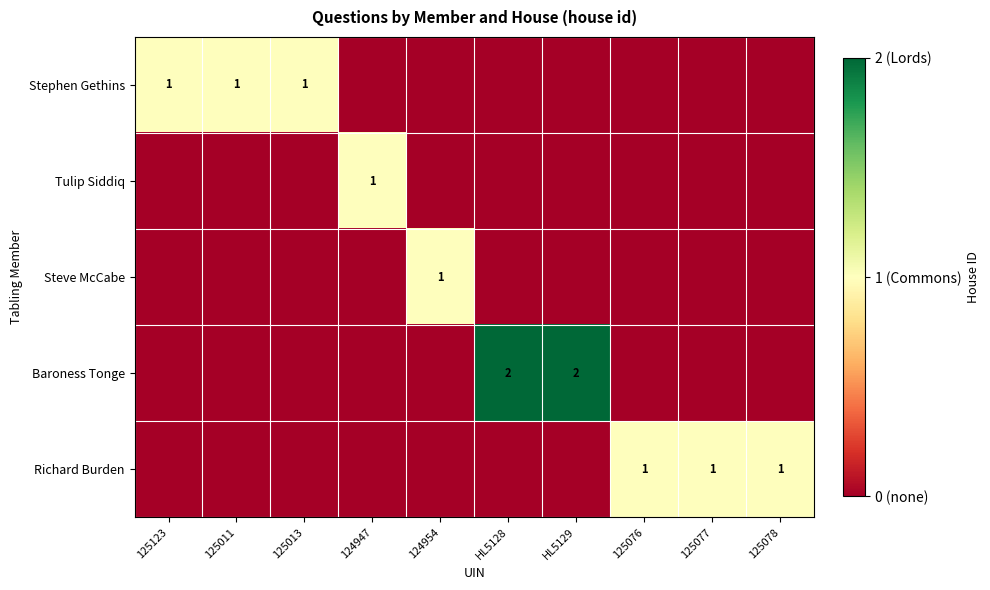

Is it true that Tulip Siddiq equals 1 at 124947?

True